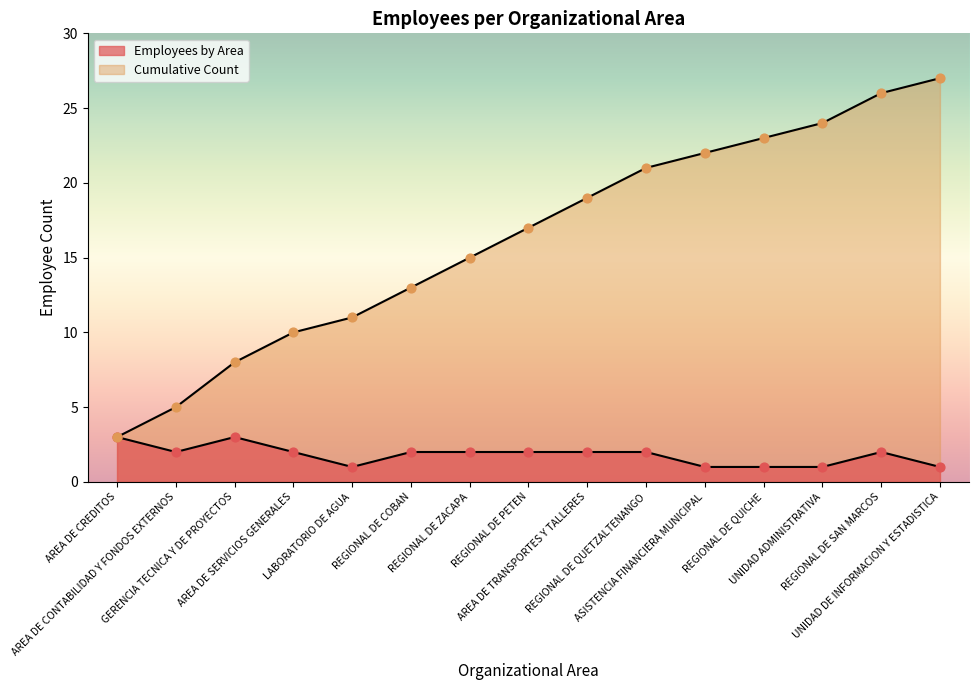

Which series has the widest spread of Y values?

Cumulative Count